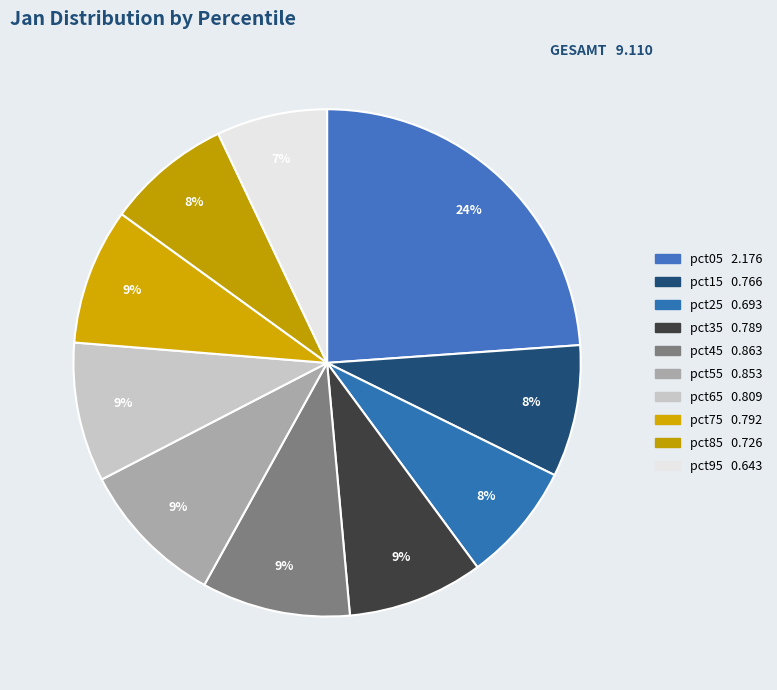

What is the smallest slice in the pie chart?

pct95